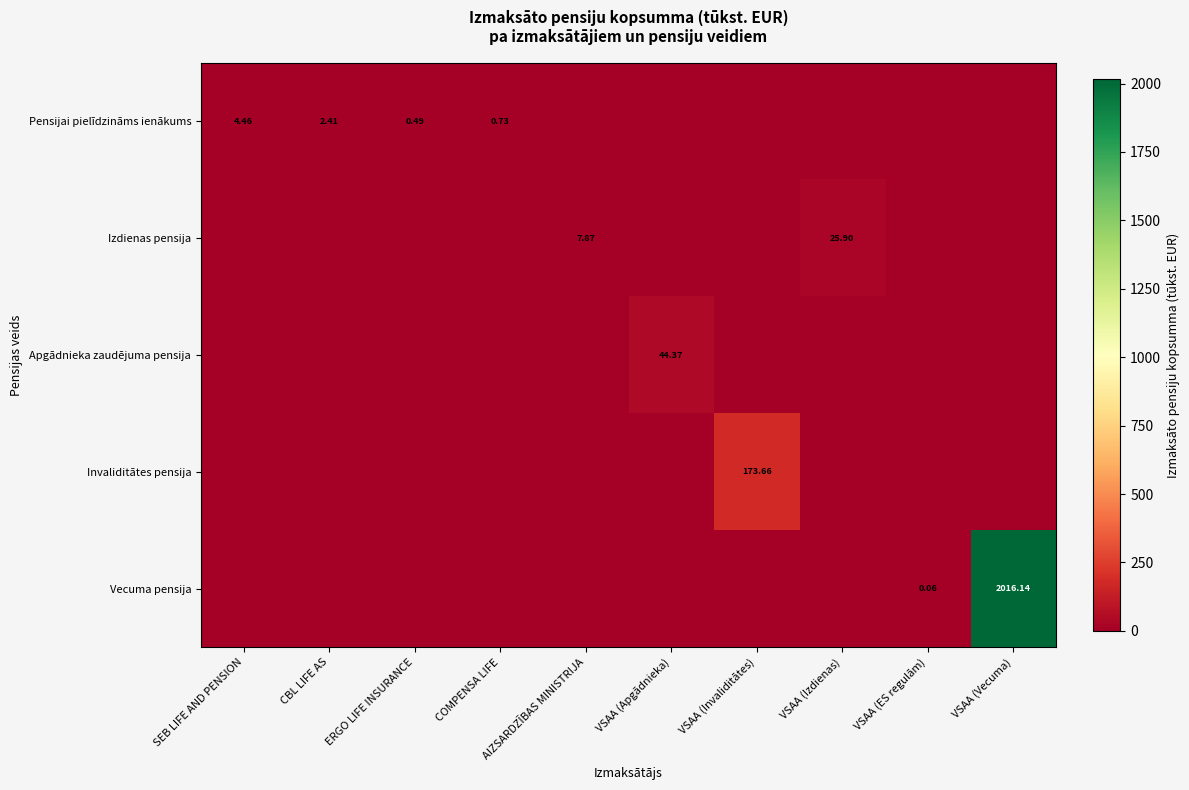

What is the average value of the Apgādnieka zaudējuma pensija series?

4.4